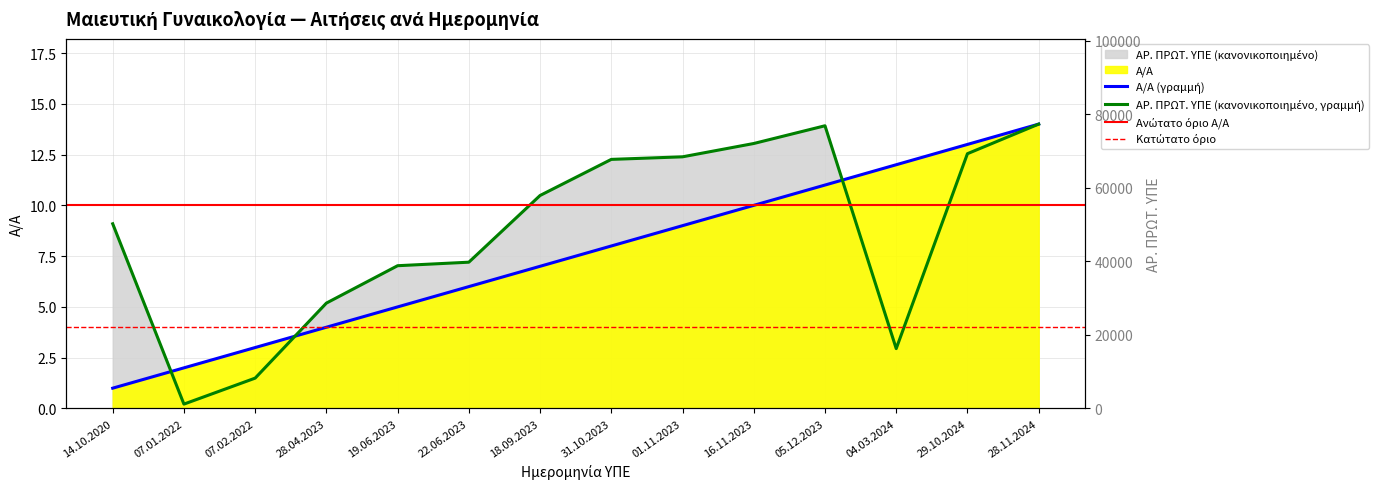

List the labels in order of ΑΡ. ΠΡΩΤ. ΥΠΕ value, smallest first.

07.01.2022, 07.02.2022, 04.03.2024, 28.04.2023, 19.06.2023, 22.06.2023, 14.10.2020, 18.09.2023, 31.10.2023, 01.11.2023, 29.10.2024, 16.11.2023, 05.12.2023, 28.11.2024